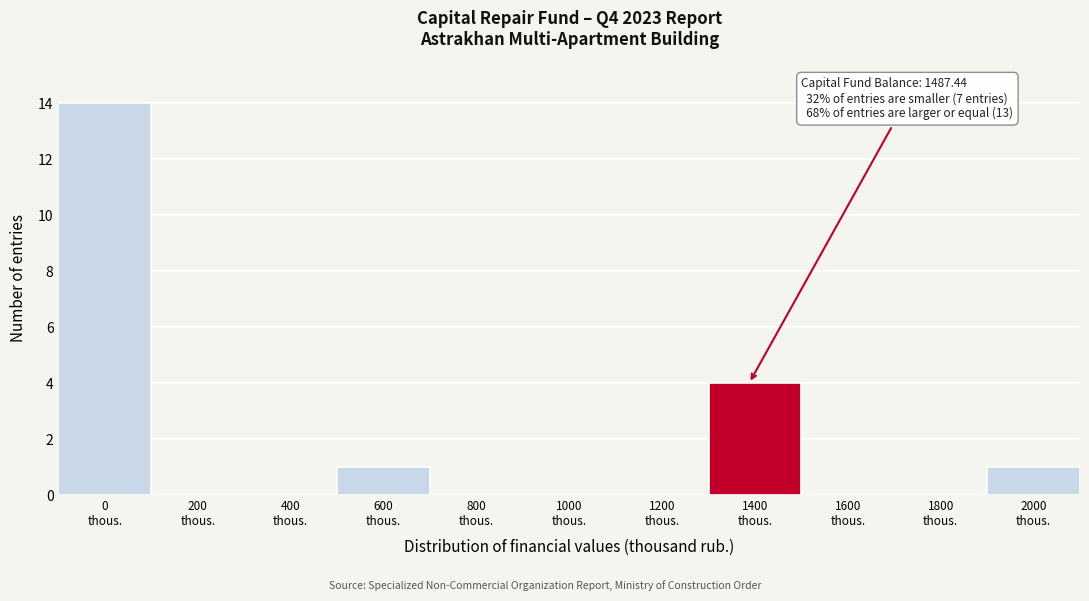

What is the maximum value shown in the chart?

14